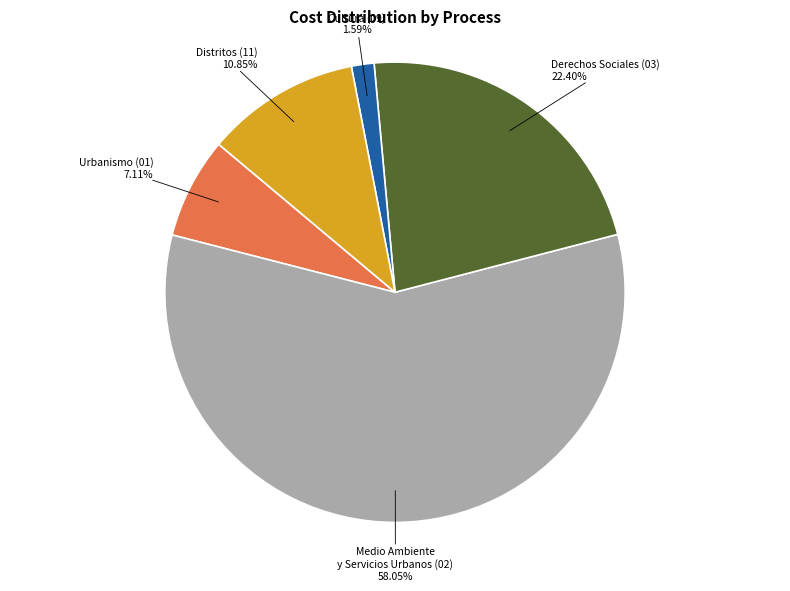

Count the number of slices in the pie.

5